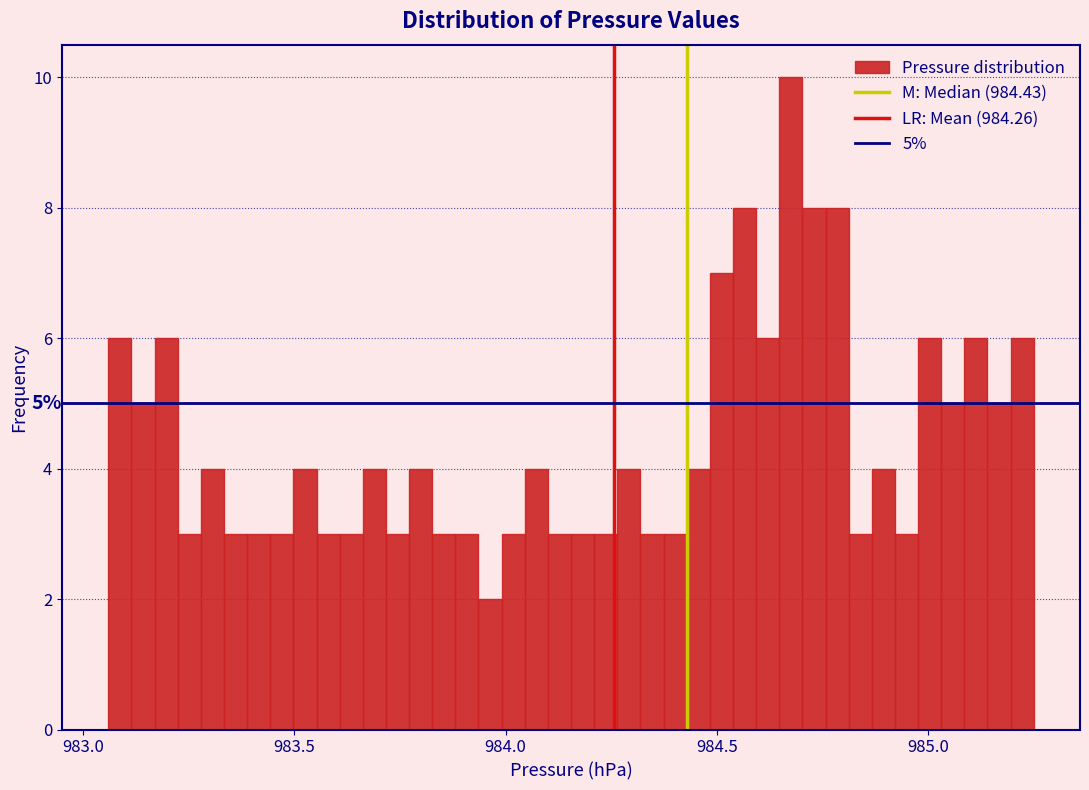

Around what value on the x-axis is the tallest bar? Give the approximate position of its centre, as read against the axis.

984.70